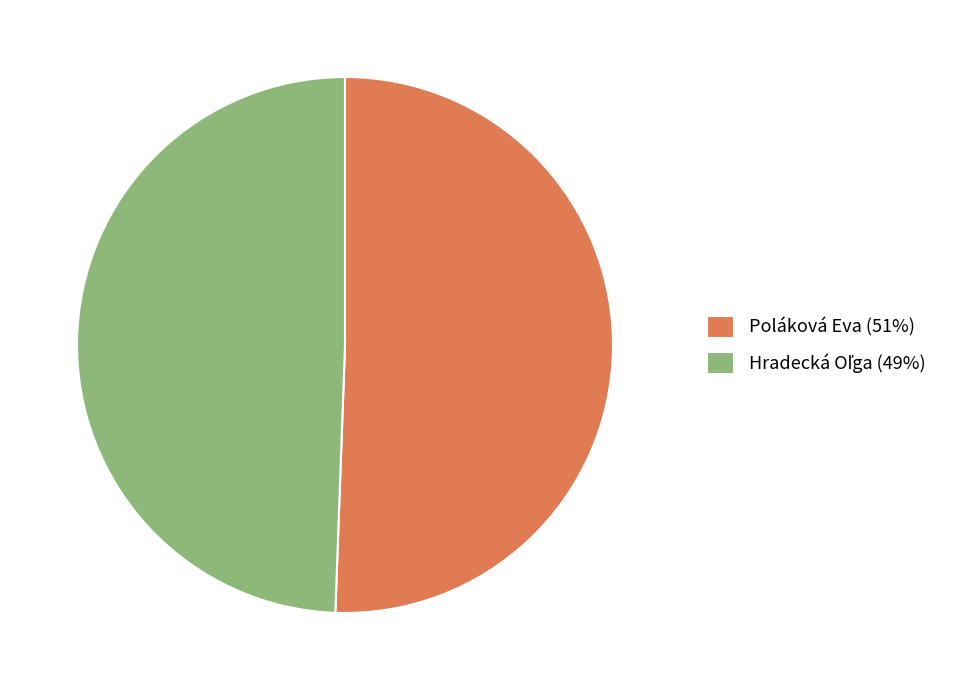

How many slices are in this pie chart?

2